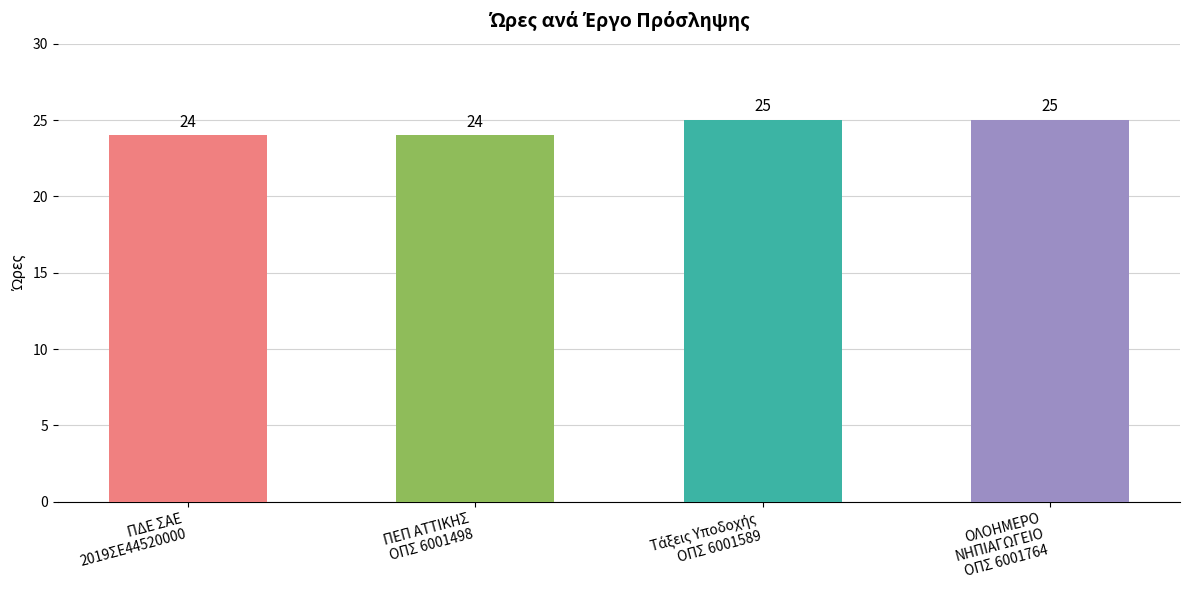

The value at ΠΕΠ ΑΤΤΙΚΗΣ
ΟΠΣ 6001498 is 35. True or false?

False